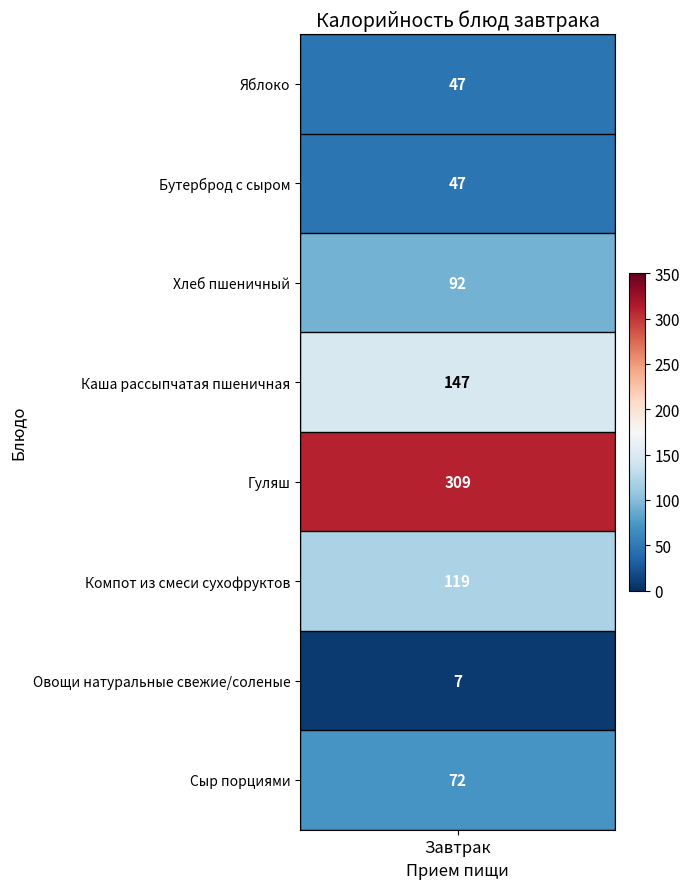

Approximately how many times larger is the value at Компот из смеси сухофруктов compared to Каша рассыпчатая пшеничная?

0.8